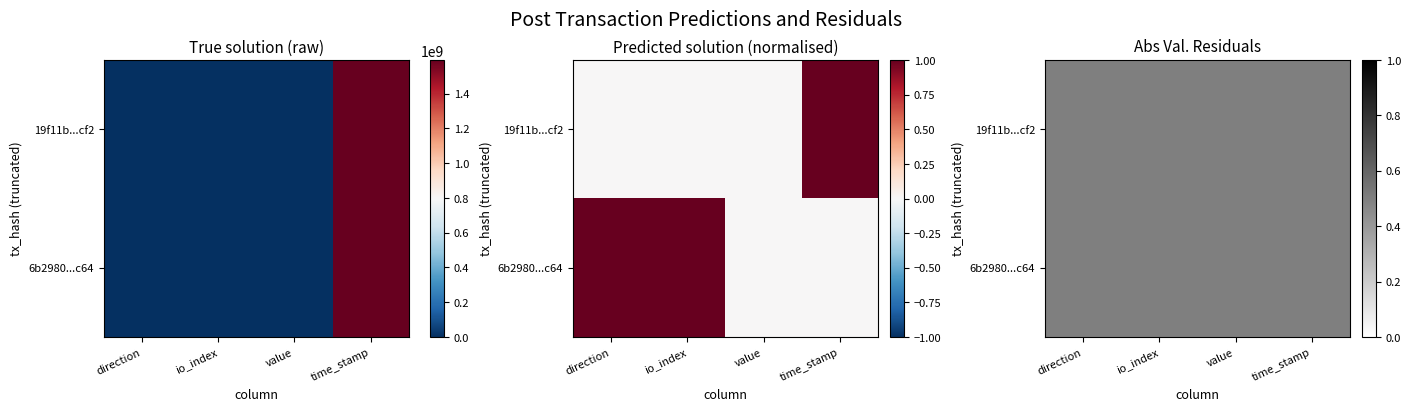

Which series has the largest range (max minus min)?

19f11b123807785612d11d656516f7627642cf2